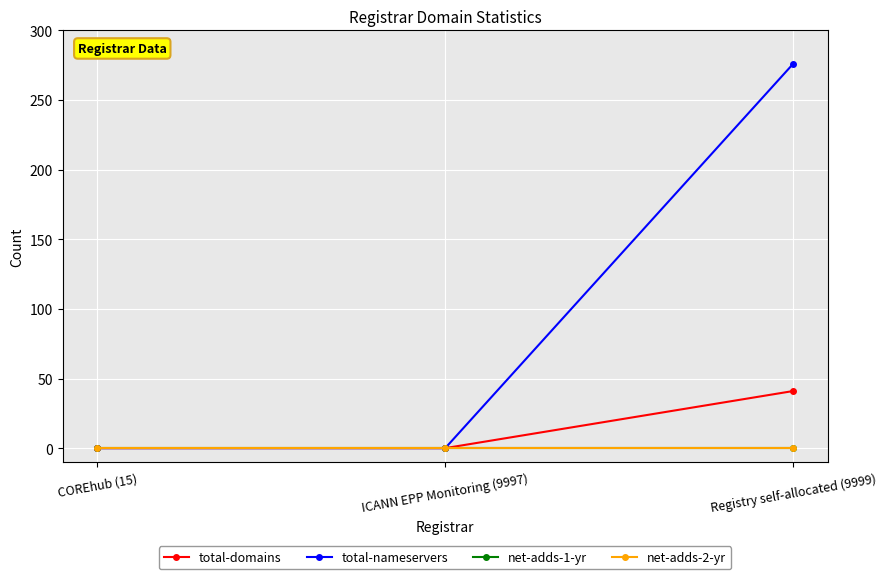

How many total-nameservers values are between 0 and 276?

3